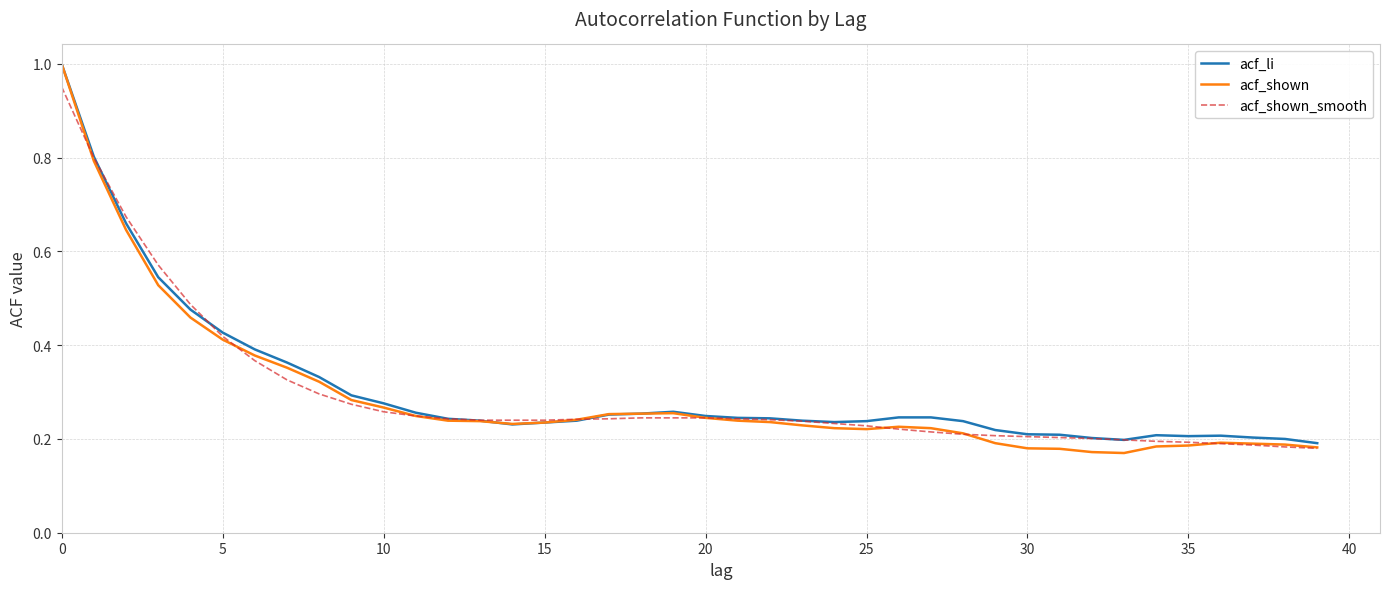

Does the chart have visible grid lines?

Yes